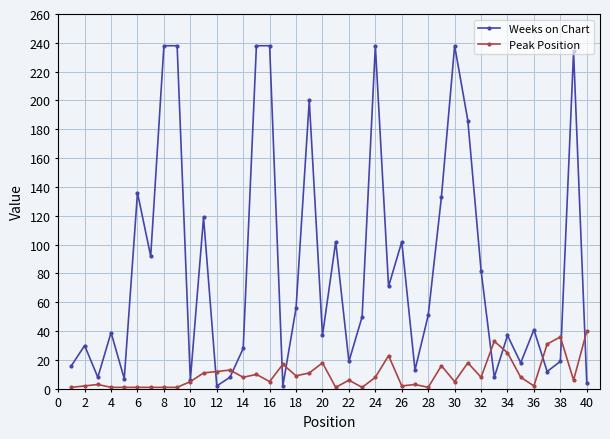

What are all the series names shown in the legend?

Weeks on Chart, Peak Position